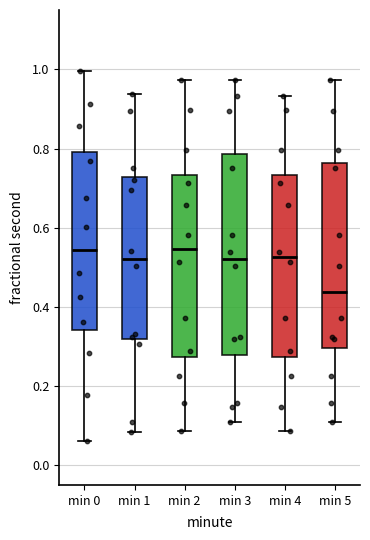

Comparing the boxes themselves (not the whiskers), which one is the tallest?

min 3